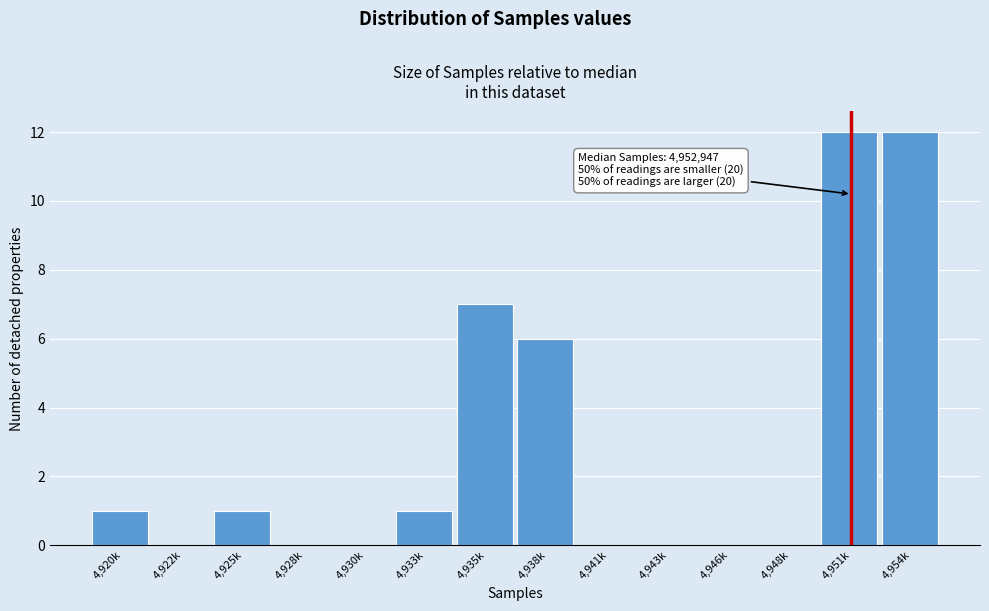

Reading right to left, transcribe all the data shown in this chart.

4,954k=12	4,951k=12	4,948k=0	4,946k=0	4,943k=0	4,941k=0	4,938k=6	4,935k=7	4,933k=1	4,930k=0	4,928k=0	4,925k=1	4,922k=0	4,920k=1